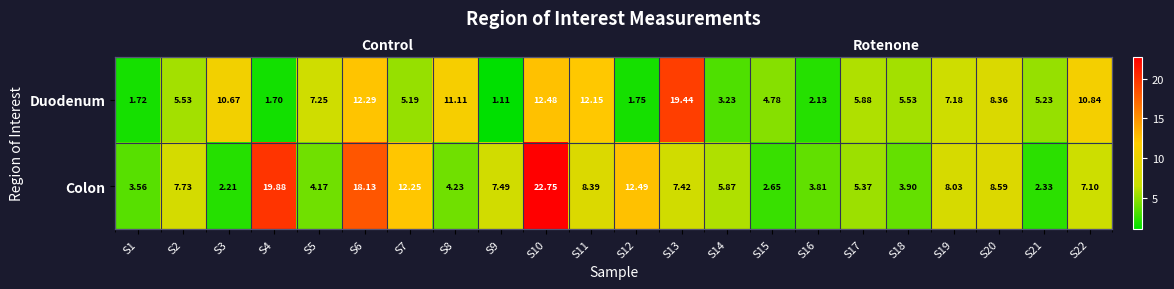

At which category does the chart reach its peak across all series?

S10